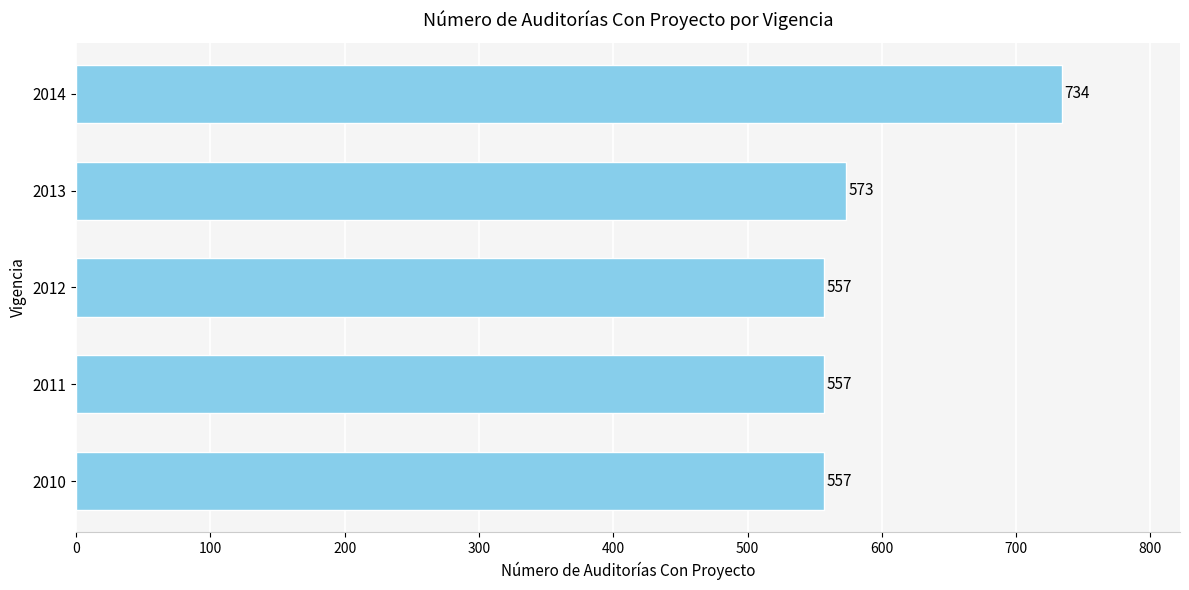

Reading top to bottom, list all the values displayed in this chart.

2014=734	2013=573	2012=557	2011=557	2010=557